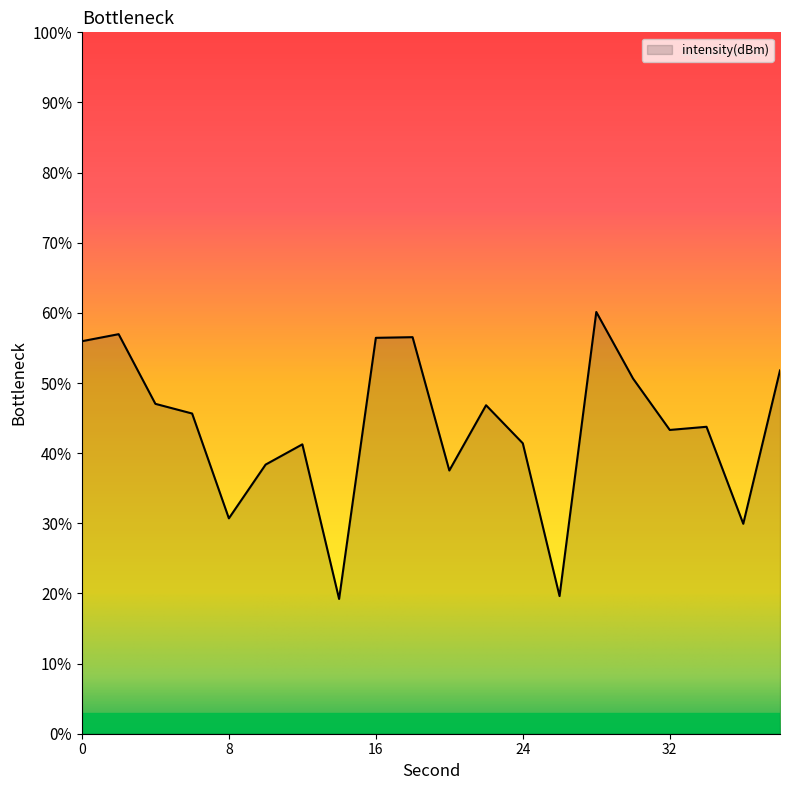

What is the difference between the maximum and minimum values?

40.9